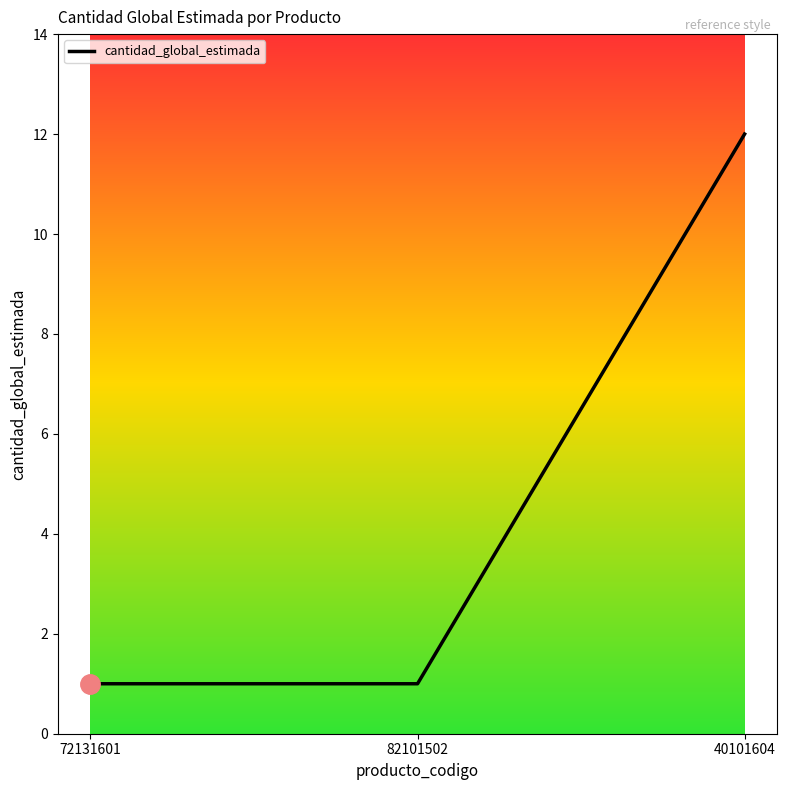

Reading left to right, transcribe all the data shown in this chart.

72131601=1	82101502=1	40101604=12